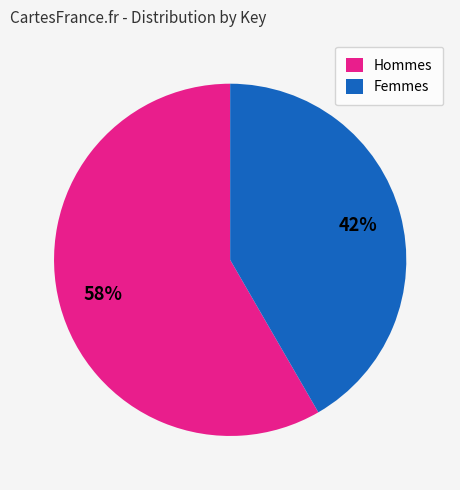

How many segments does this pie chart have?

2